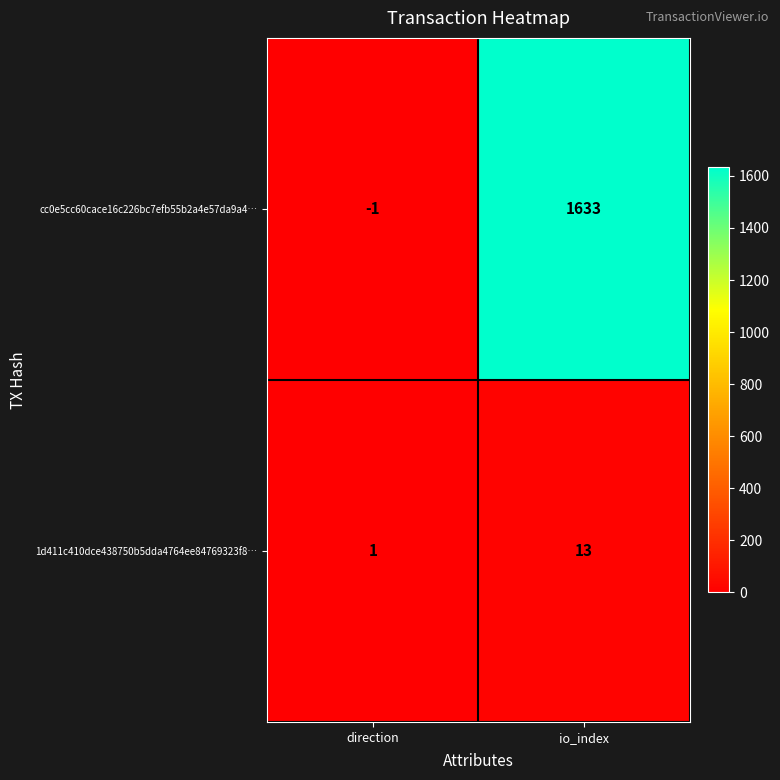

Which series has the largest range (max minus min)?

cc0e5cc60cace16c226bc7efb55b2a4e57da9a4…